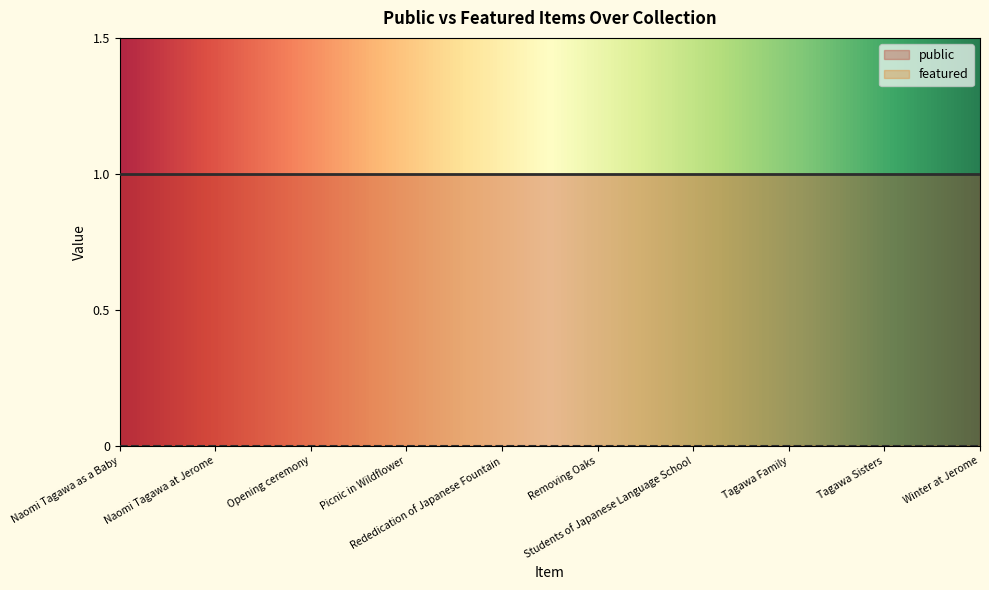

What is the total value across all series at Tagawa Sisters?

1